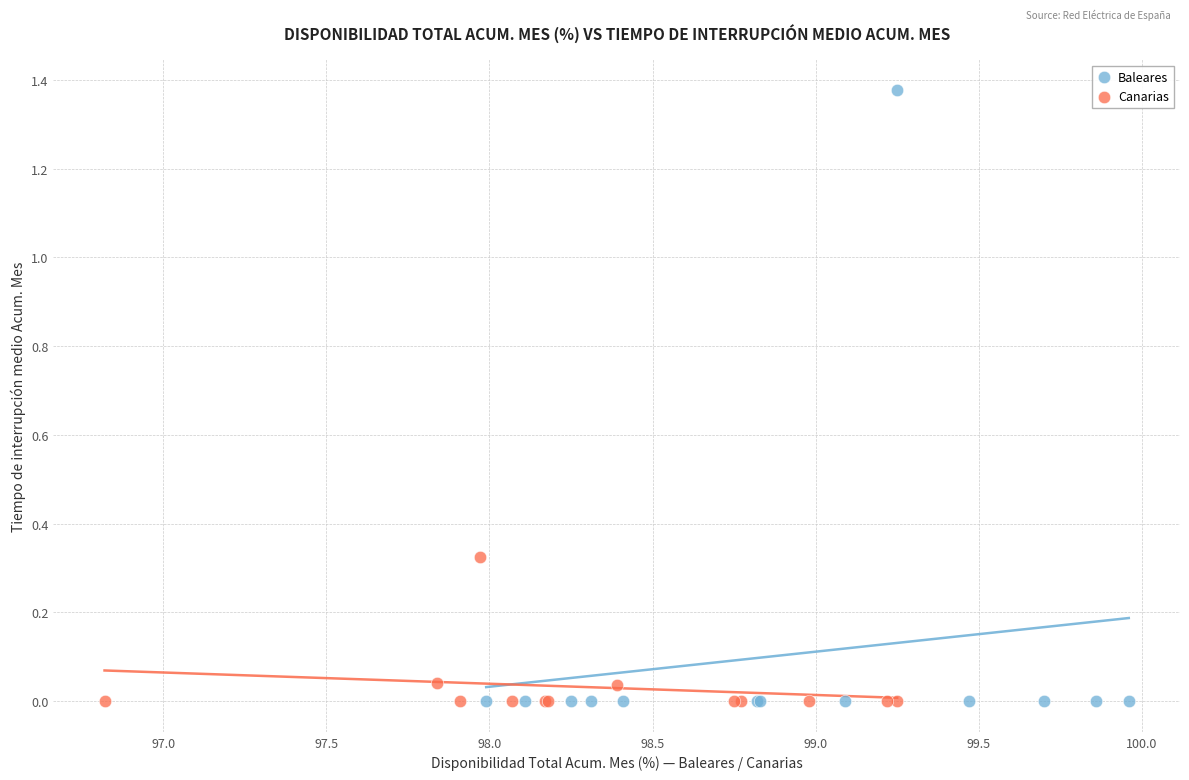

Which series has the largest Y range (max minus min)?

Baleares